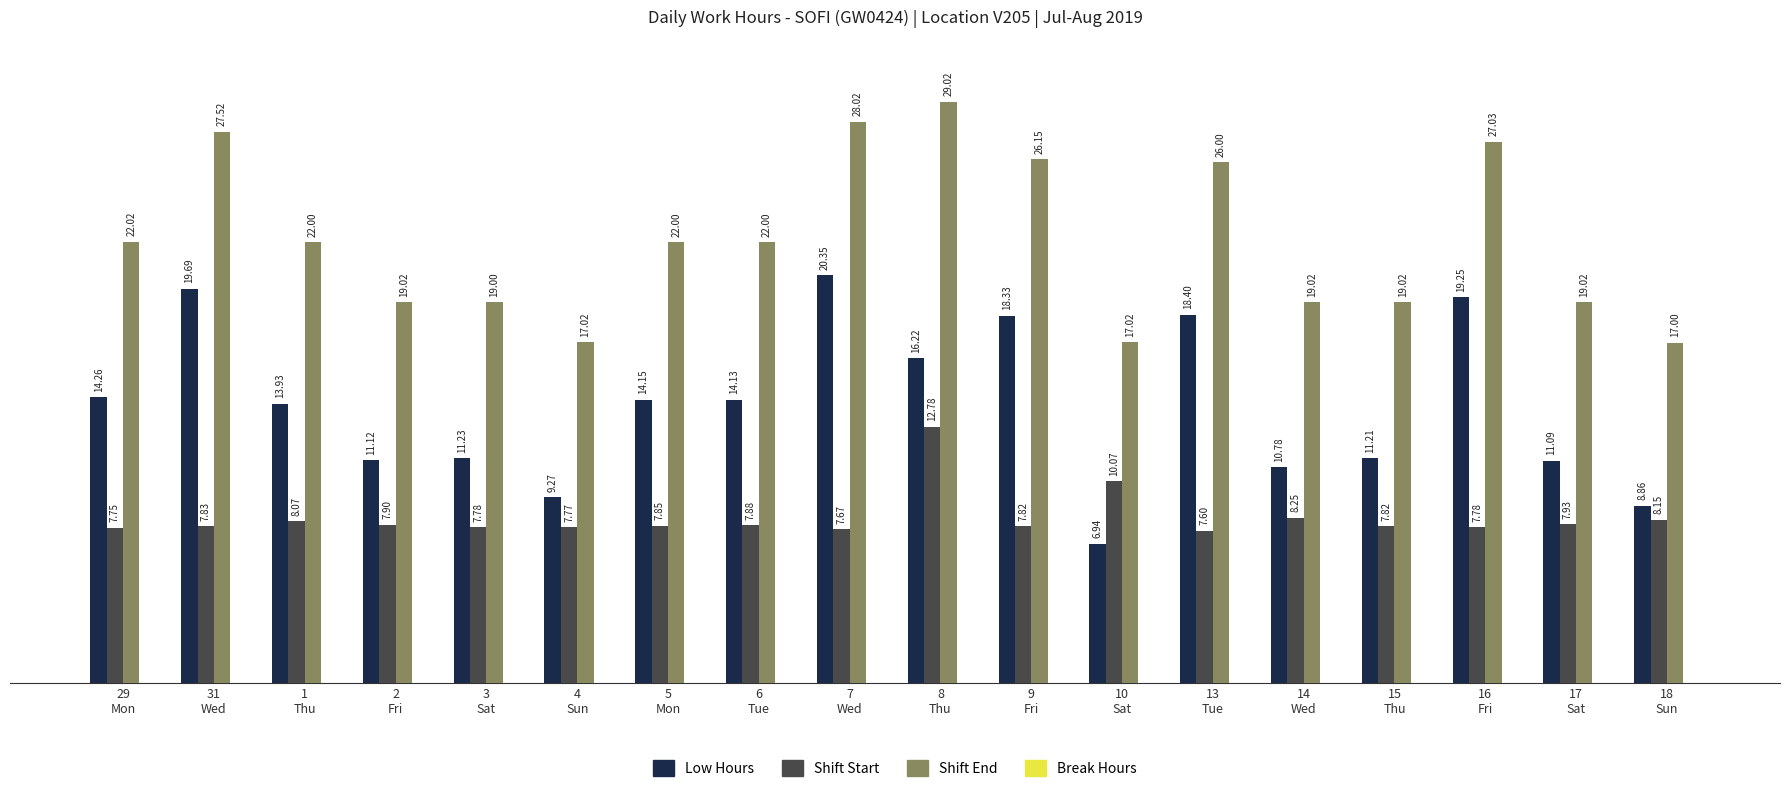

Which series has the widest spread of values?

Low Hours